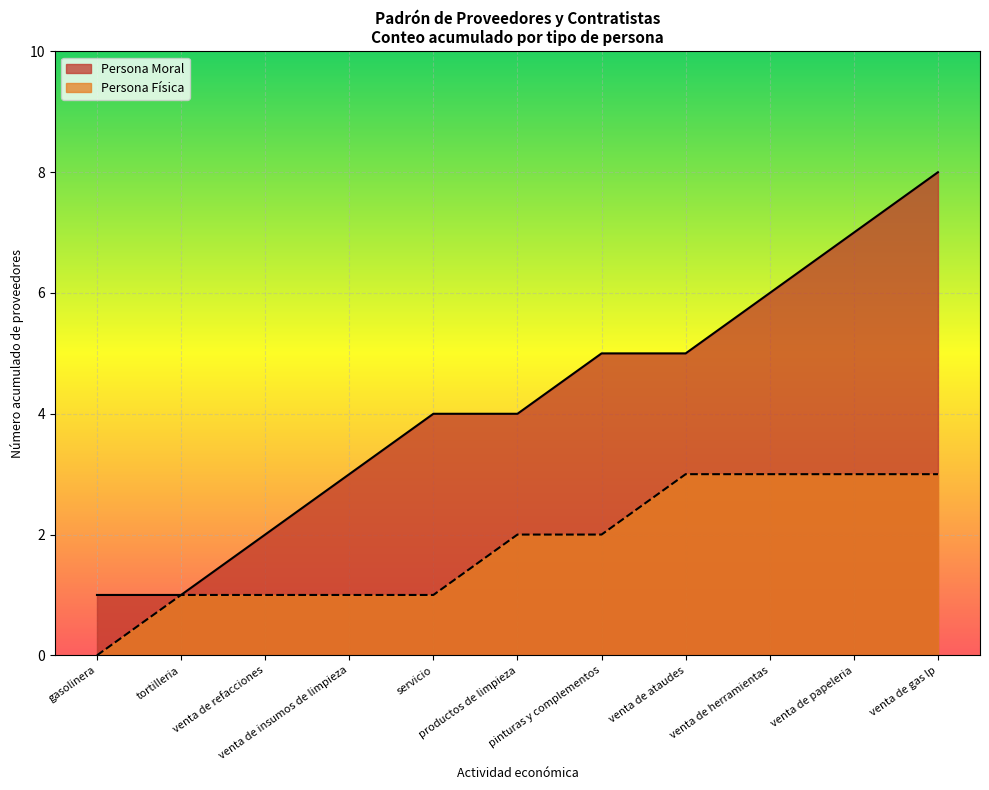

What is the label of the 11th point from the left?

venta de gas lp